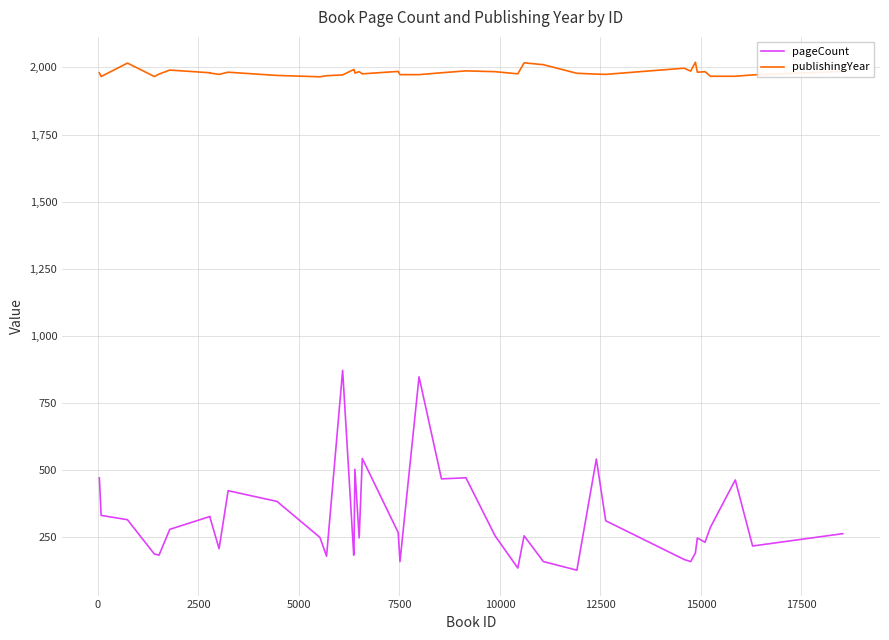

Which series has the widest spread of values?

pageCount